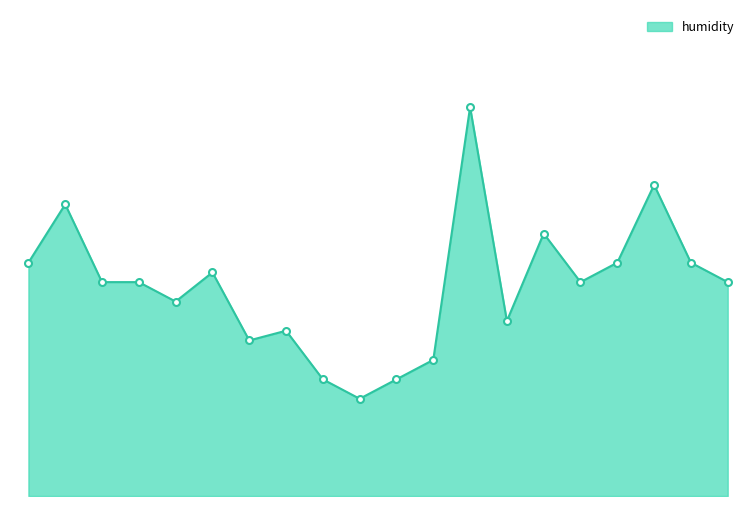

Which label corresponds to the smallest value in the chart?

09:00